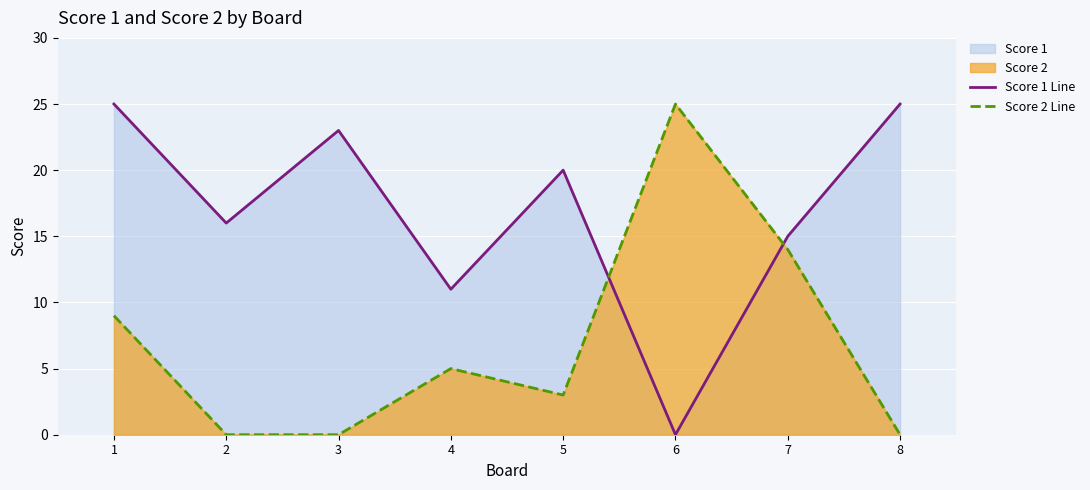

List the labels in order of Score 2 Line value, smallest first.

2, 3, 8, 5, 4, 1, 7, 6